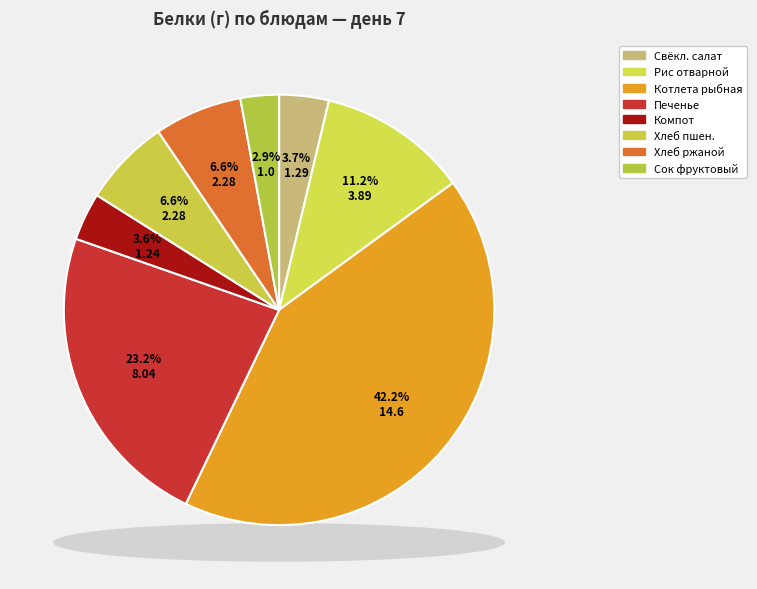

What portion of the pie excludes Хлеб пшеничный?

93.4%